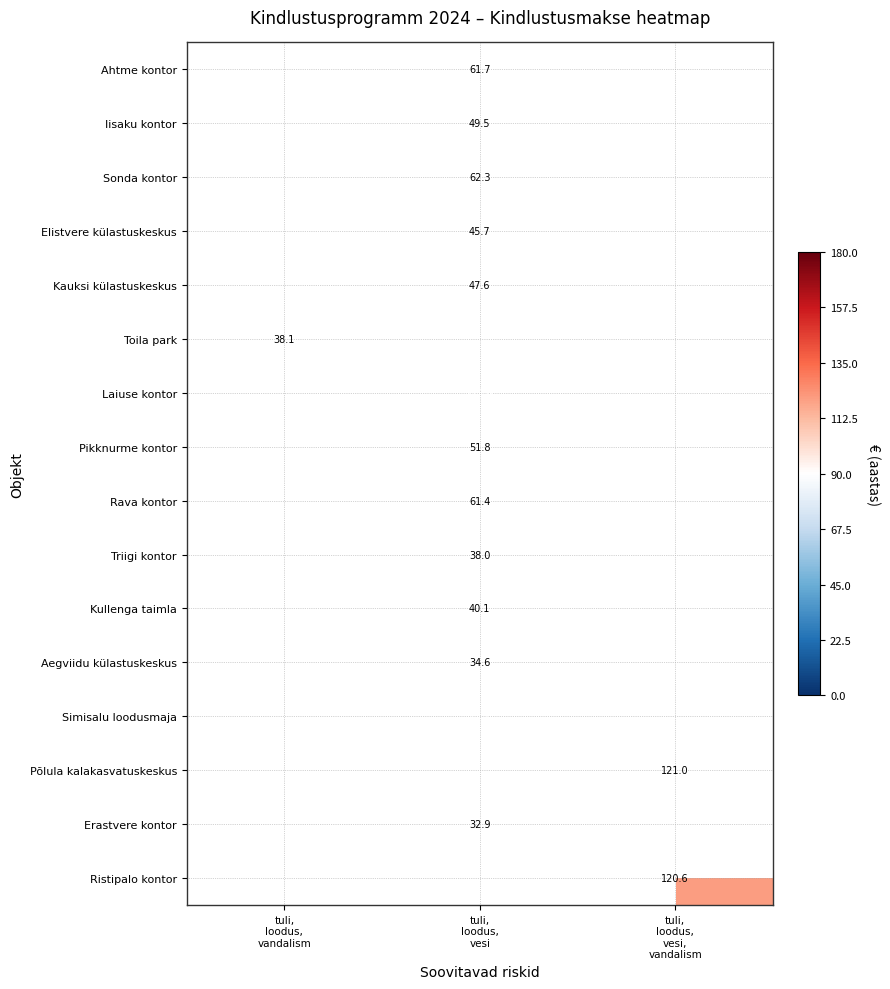

How many values in the Iisaku kontor series exceed 49?

1